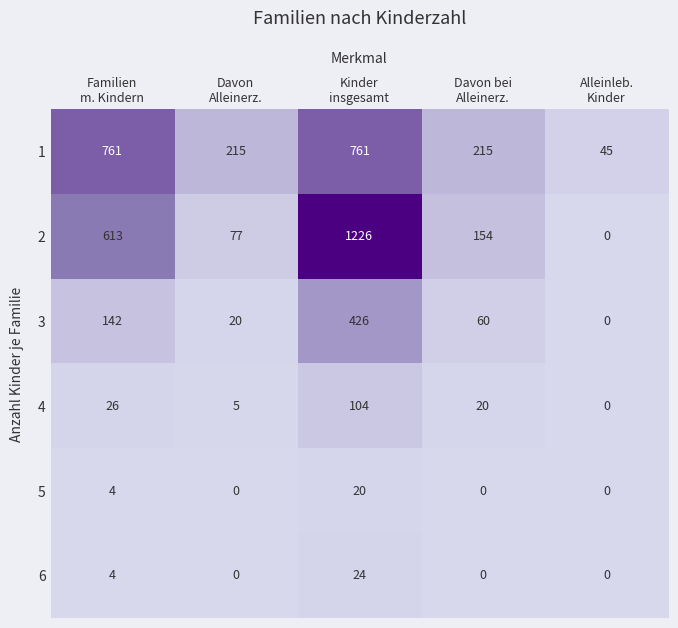

Reading left to right, extract all data points from this chart.

1: 761	215	761	215	45
2: 613	77	1226	154	0
3: 142	20	426	60	0
4: 26	5	104	20	0
5: 4	0	20	0	0
6: 4	0	24	0	0